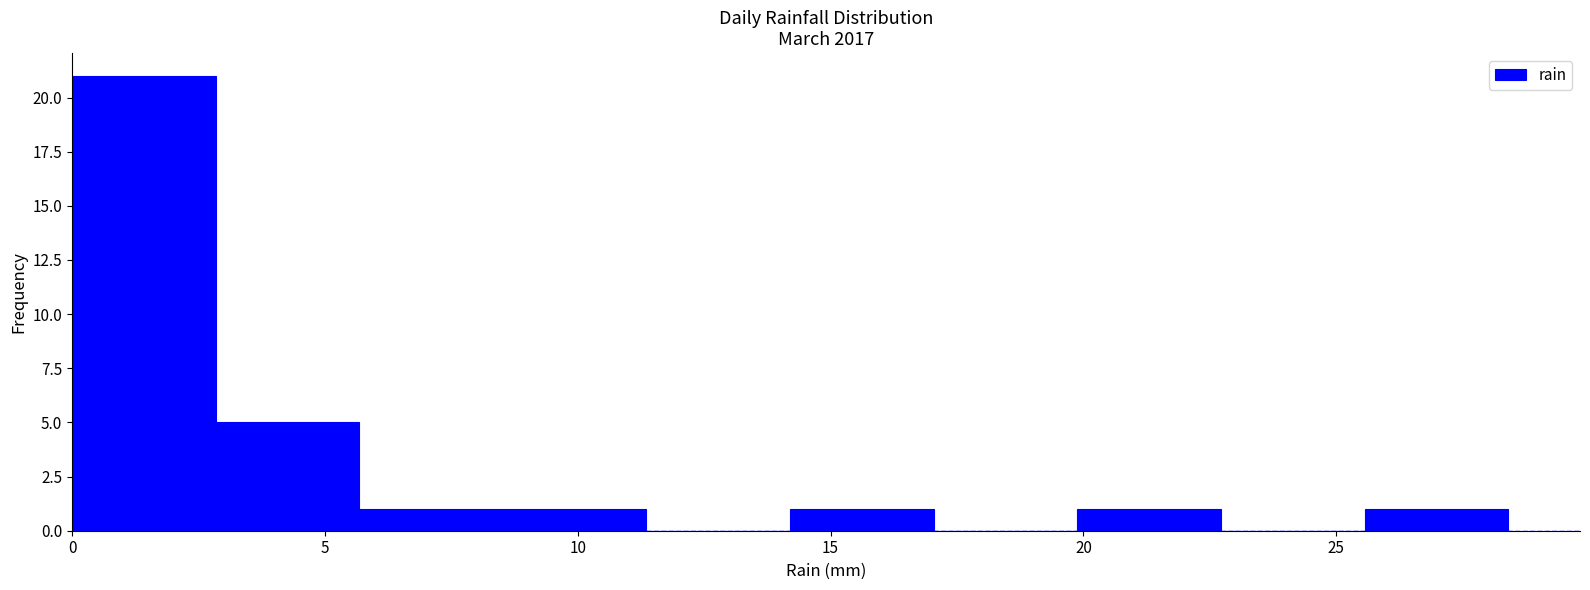

What is the height of the bar covering 3.0 to 5.5 on the x-axis? Neither the bar edges nor the heights are printed on the chart, so give them approximately, as read against the axes.

5